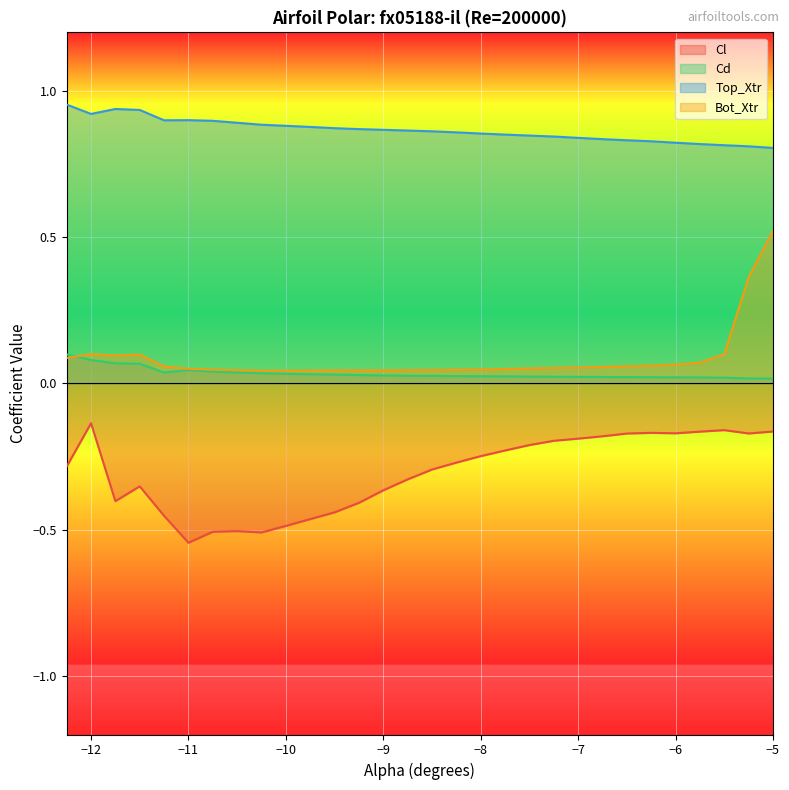

True or false: Top_Xtr and Bot_Xtr cross at least once.

False